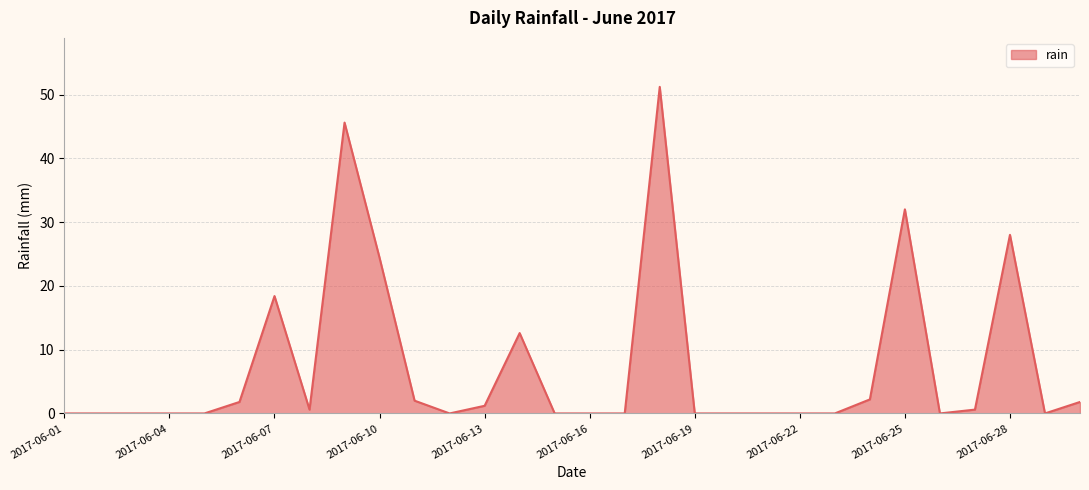

What is the difference between the maximum and minimum values?

51.2